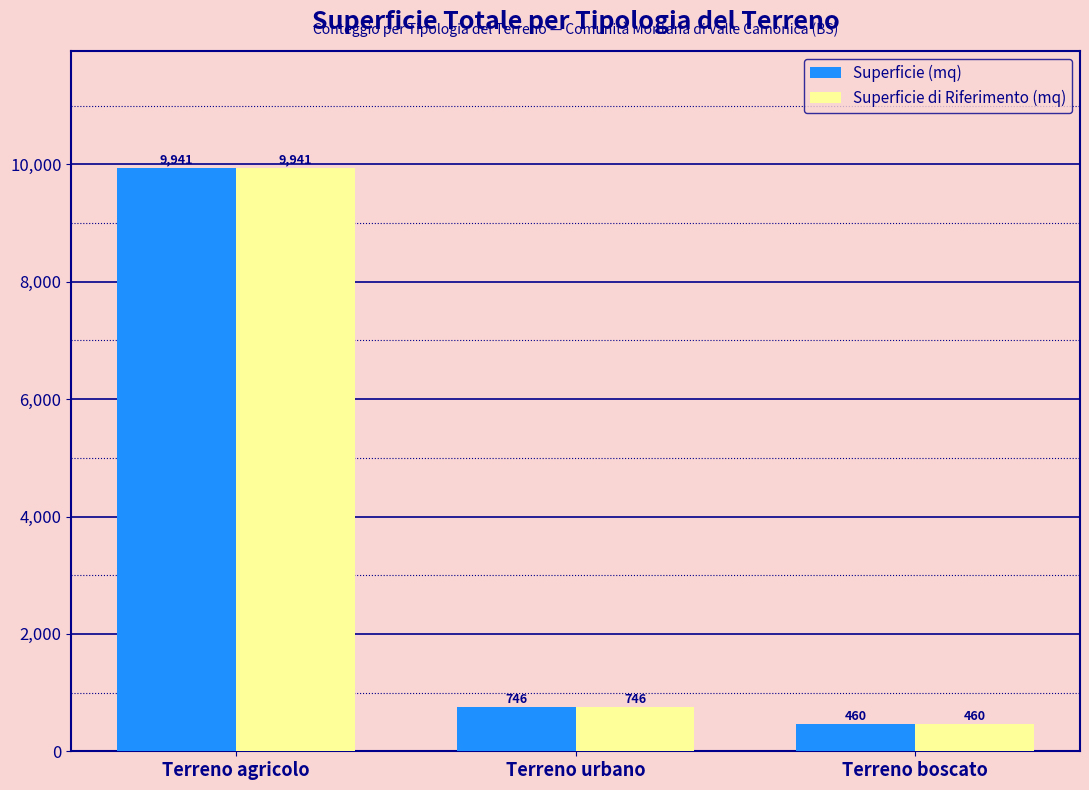

What is the difference between the maximum and second lowest values in the Superficie di Riferimento (mq) series?

9195